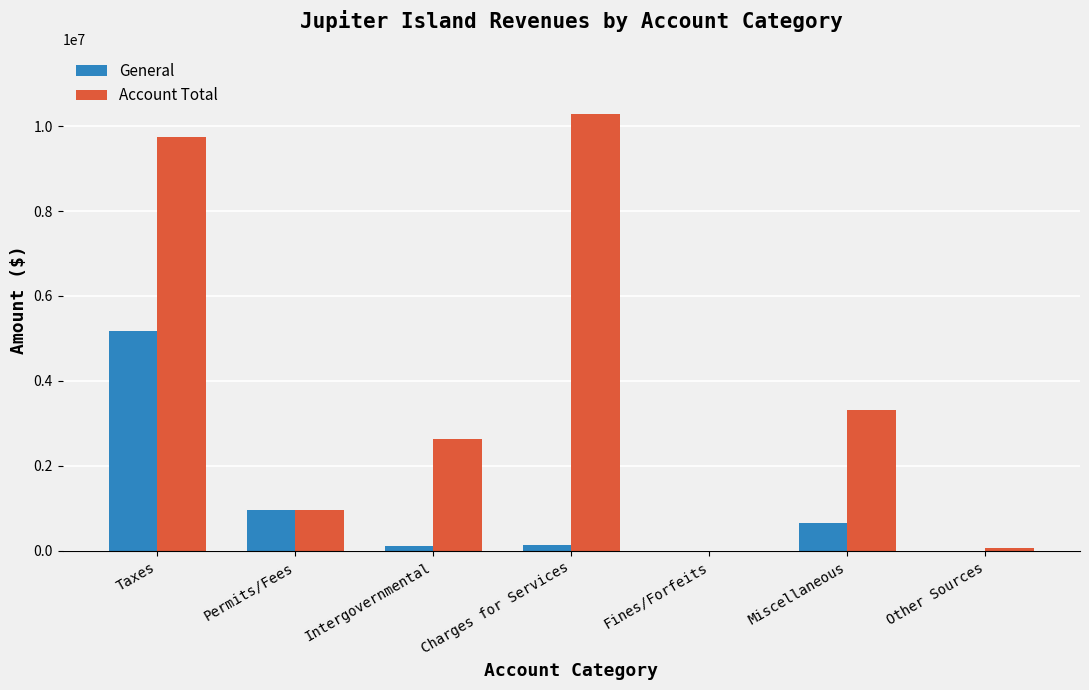

How many groups of bars are there?

7